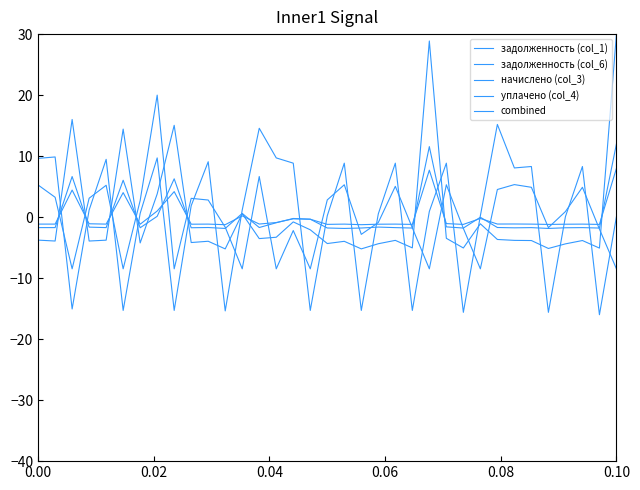

How many lines are shown in the chart?

5